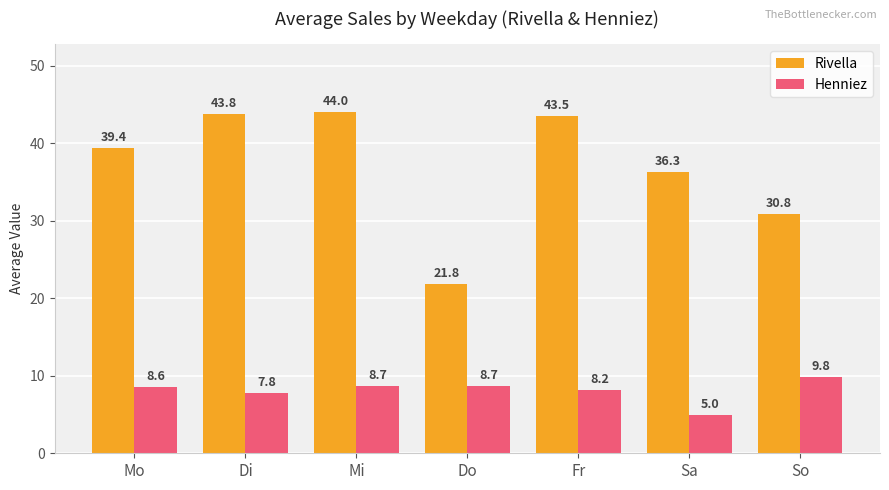

Reading left to right, extract all data points from this chart.

Rivella: Mo=39.4	Di=43.8	Mi=44.0	Do=21.8	Fr=43.5	Sa=36.3	So=30.8
Henniez: Mo=8.6	Di=7.8	Mi=8.7	Do=8.7	Fr=8.2	Sa=5.0	So=9.8